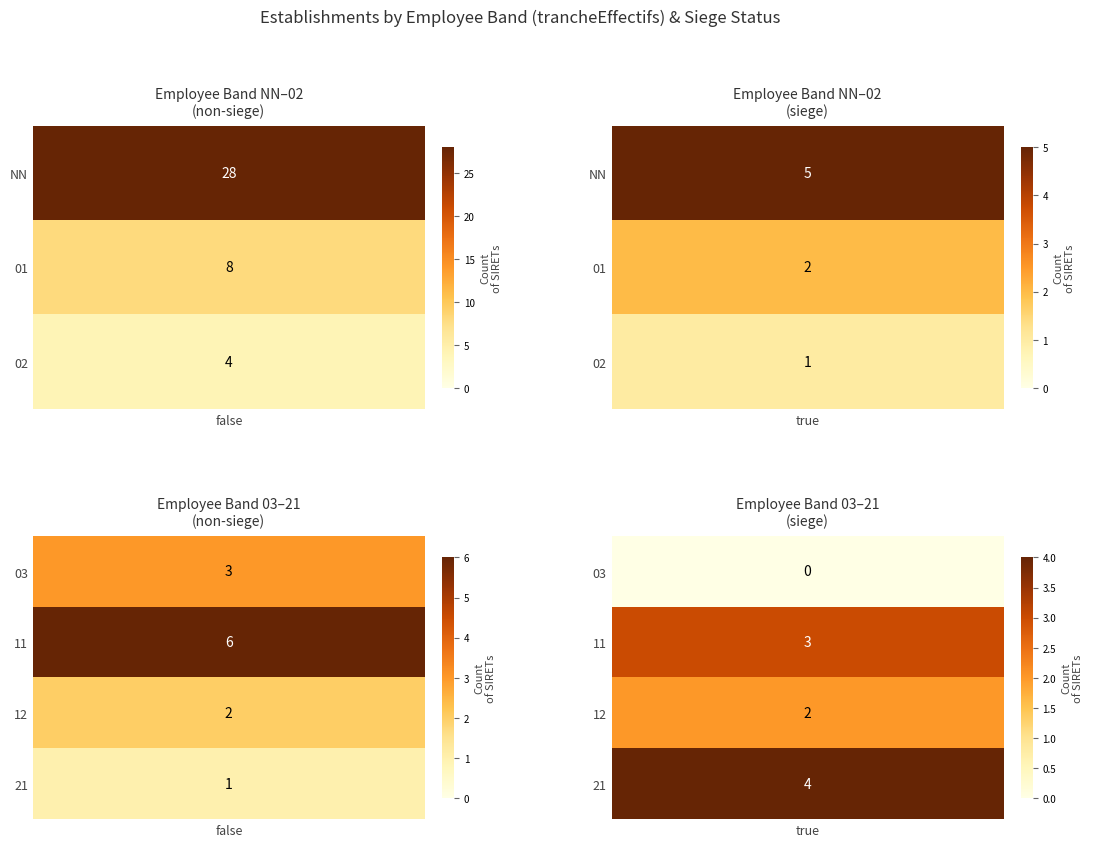

List the labels in order of 21 value, largest first.

true, false